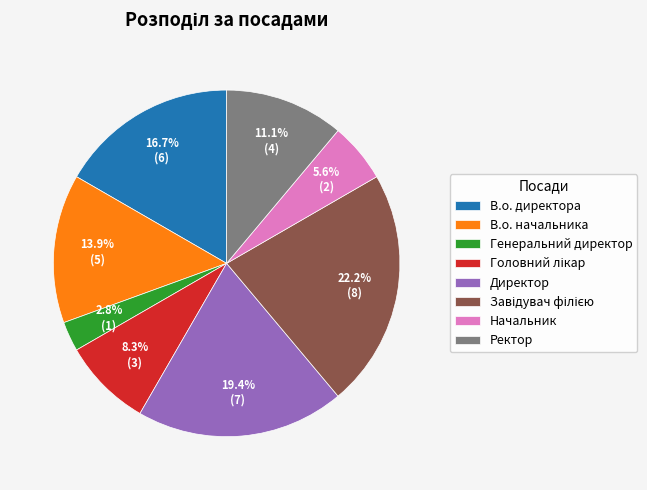

Which slice is the smallest?

Генеральний директор